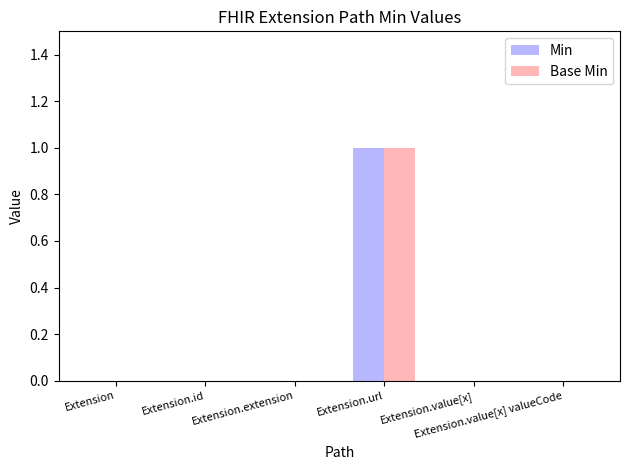

Reading right to left, extract all data points from this chart.

Min: 0	0	1	0	0	0
Base Min: 0	0	1	0	0	0